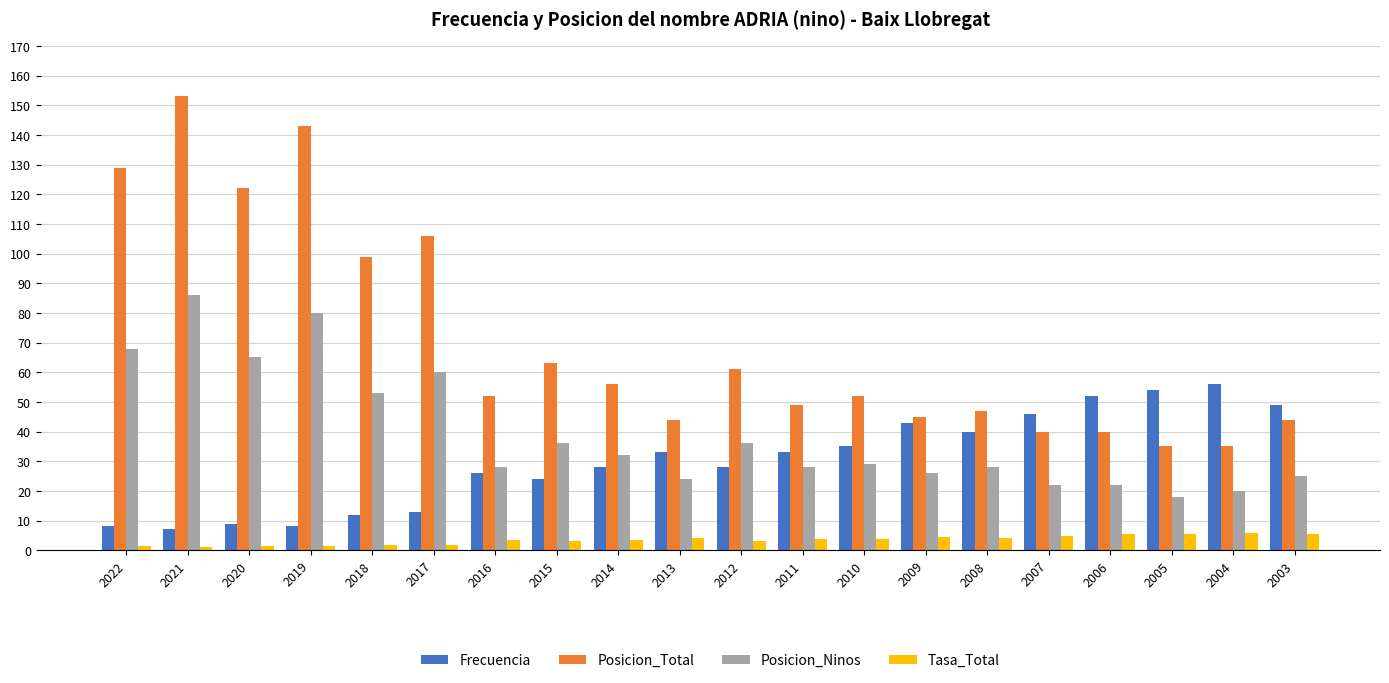

Is it true that Posicion_Ninos equals 35.8 at 2009?

False